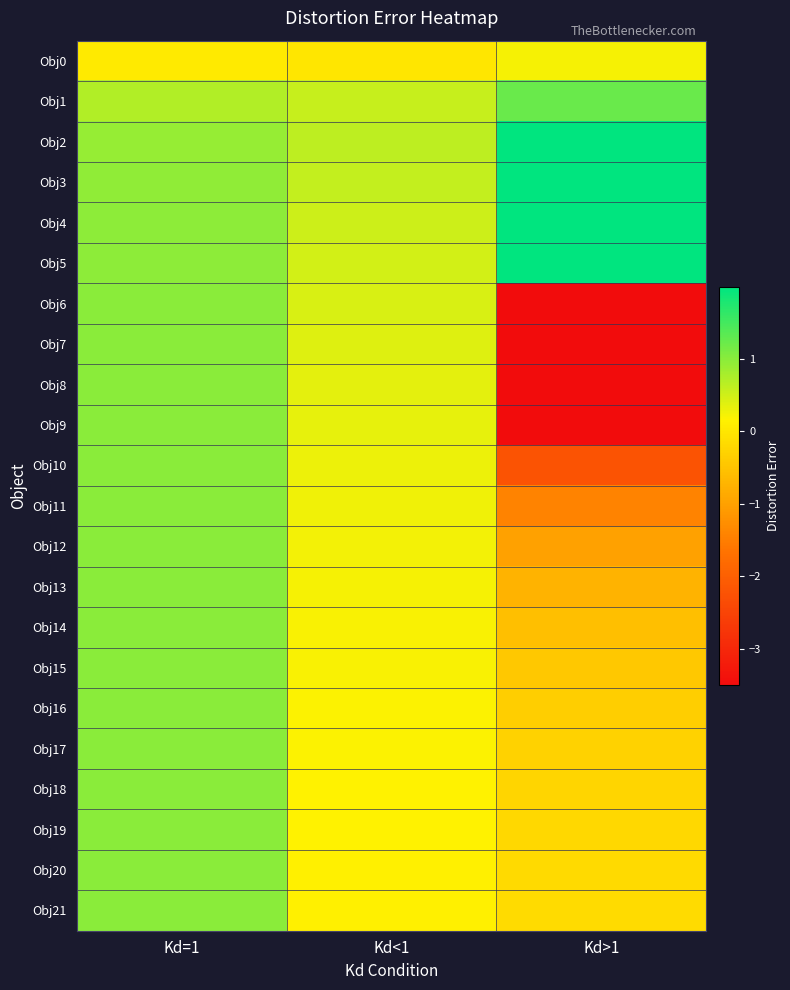

Which series changed the most between Kd=1 and Kd>1?

Obj9